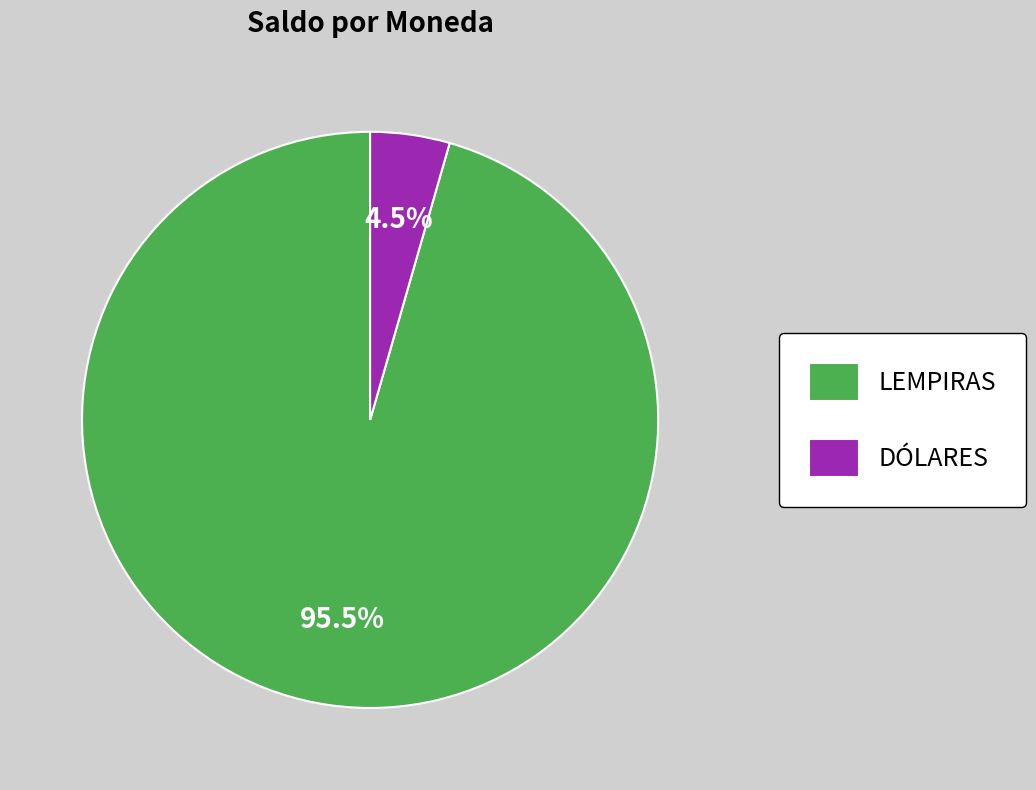

Between LEMPIRAS and DÓLARES, which is larger?

LEMPIRAS